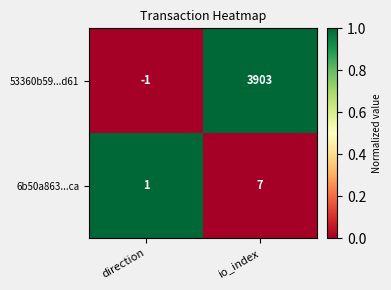

Rank the series by their maximum value, from highest to lowest.

53360b59...d61, 6b50a863...ca